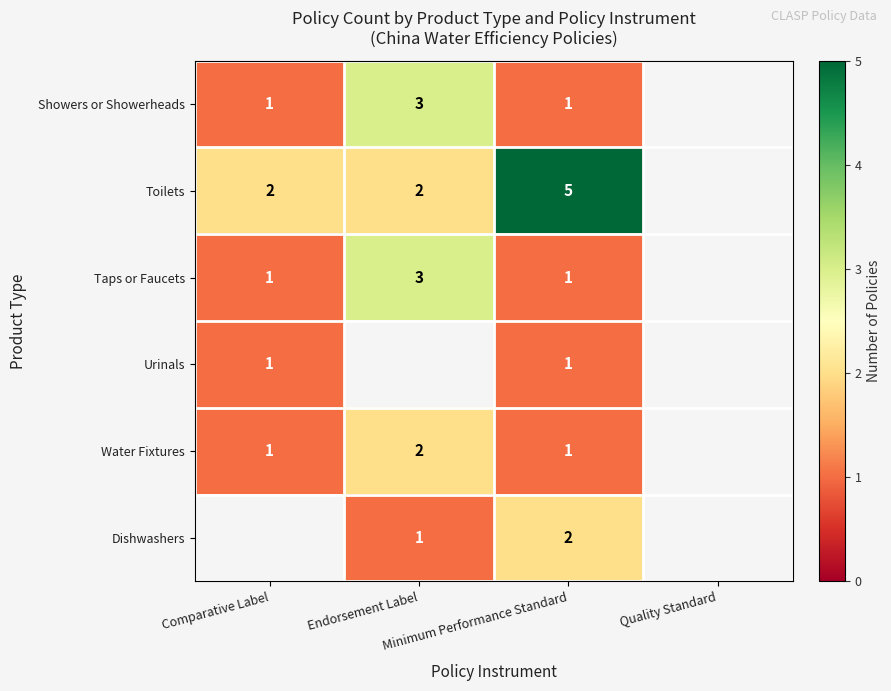

What is the minimum value for Showers or Showerheads?

1.0